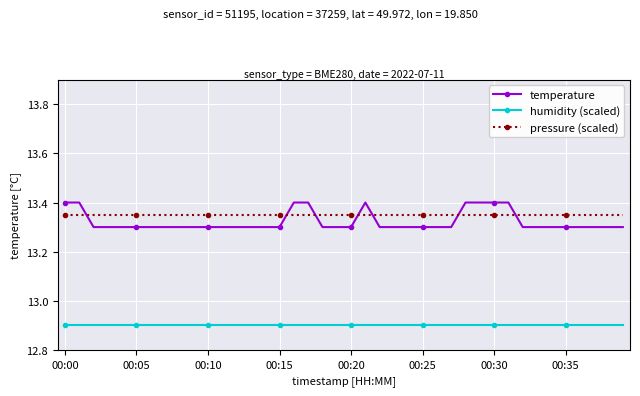

Which series has the largest range (max minus min)?

temperature